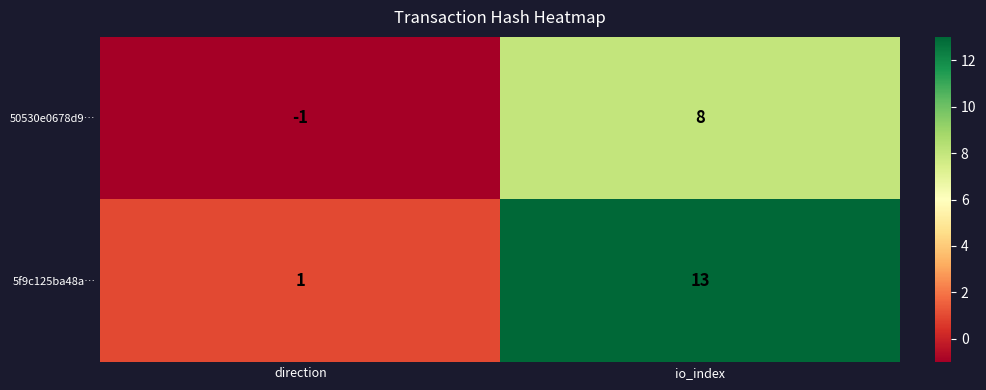

True or false: 50530e0678d9… has a value of 11 at io_index.

False